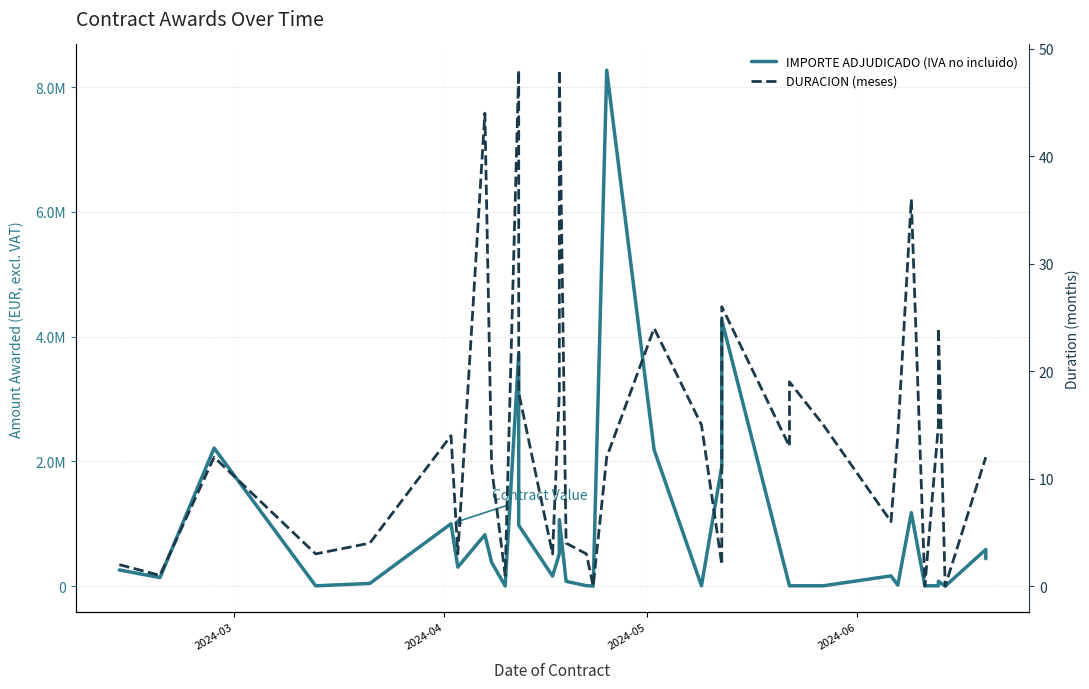

What are all the series names shown in the legend?

IMPORTE ADJUDICADO (IVA no incluido), DURACION (meses)